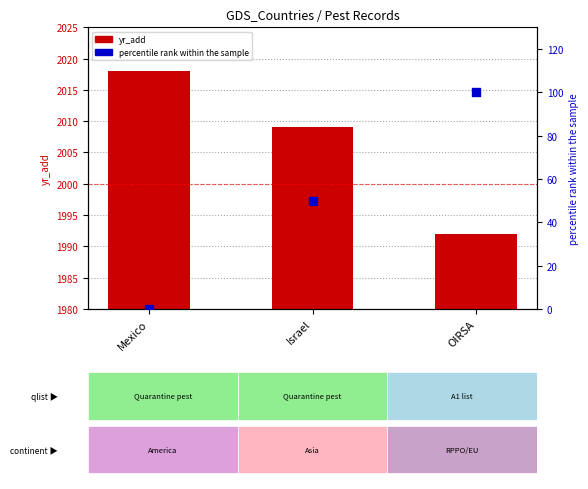

At how many categories does at least one series exceed 189?

3